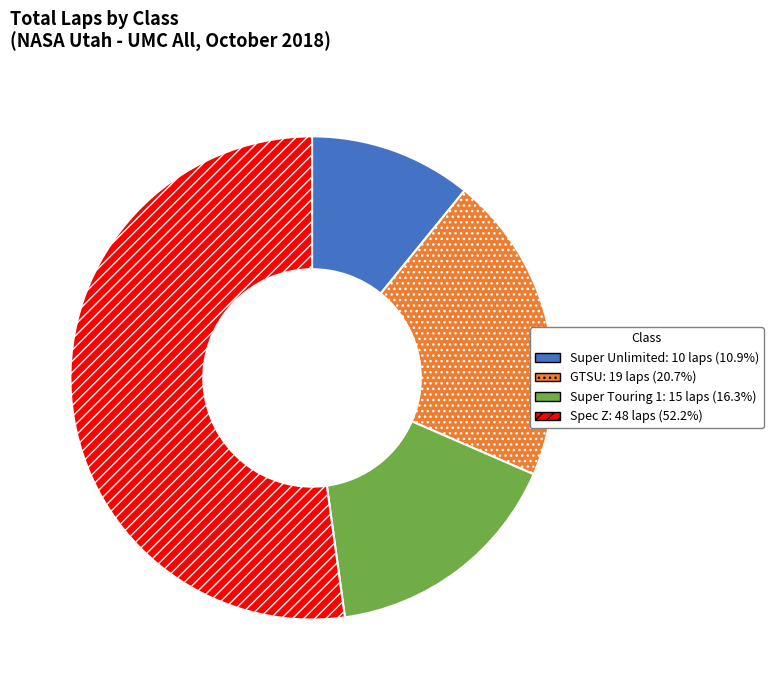

Does any single category account for the majority?

Yes